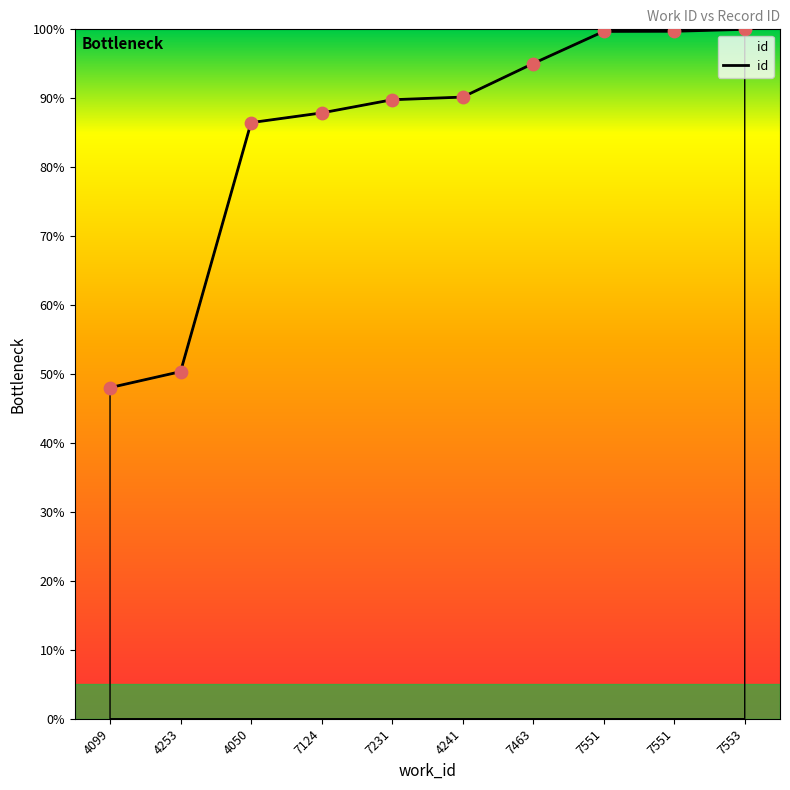

Does the chart have visible grid lines?

No